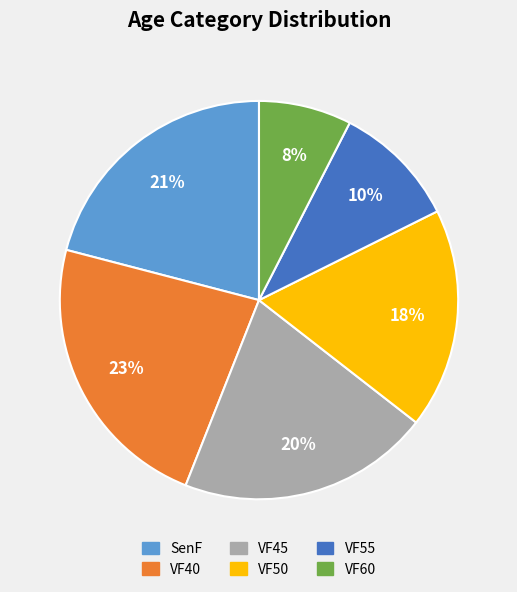

Does VF55 account for over 50% of the chart?

No